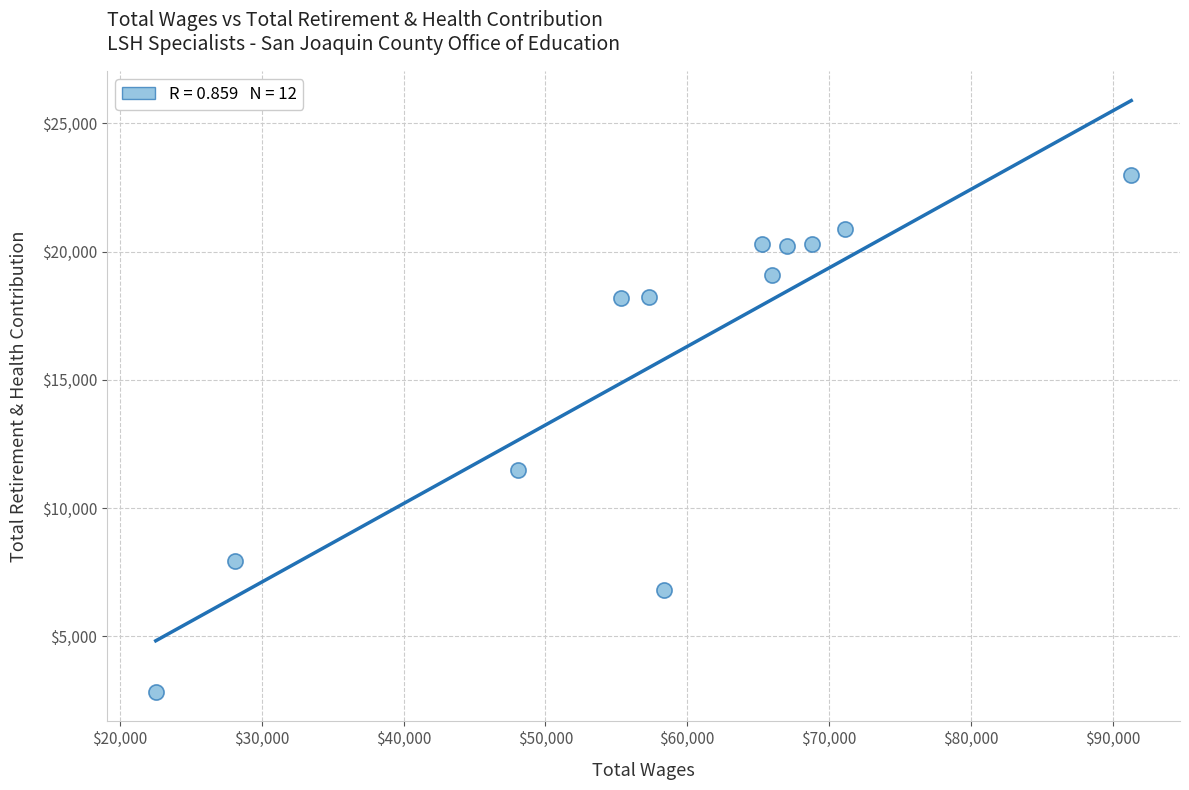

What Y value in the scatter plot is closest to 12905?

11503